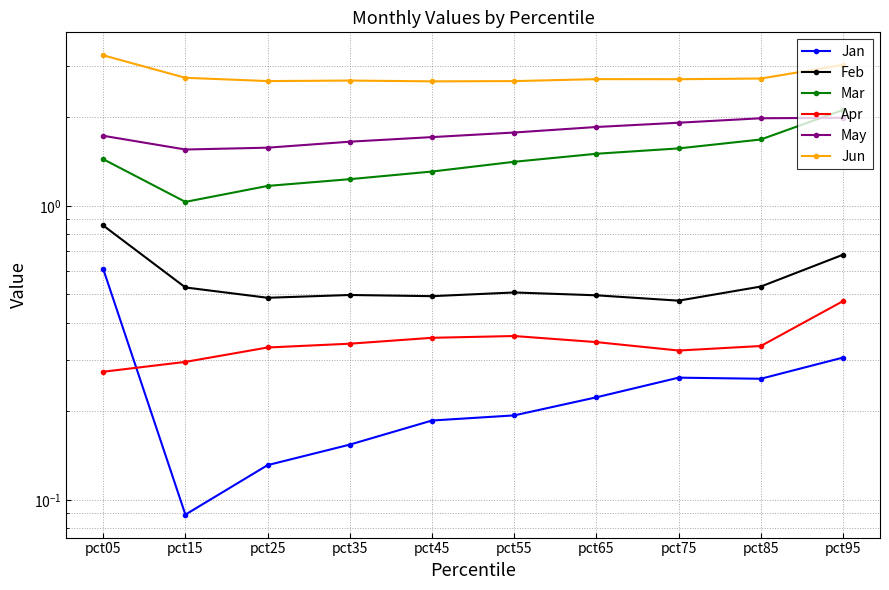

Count the number of categories in the chart.

10